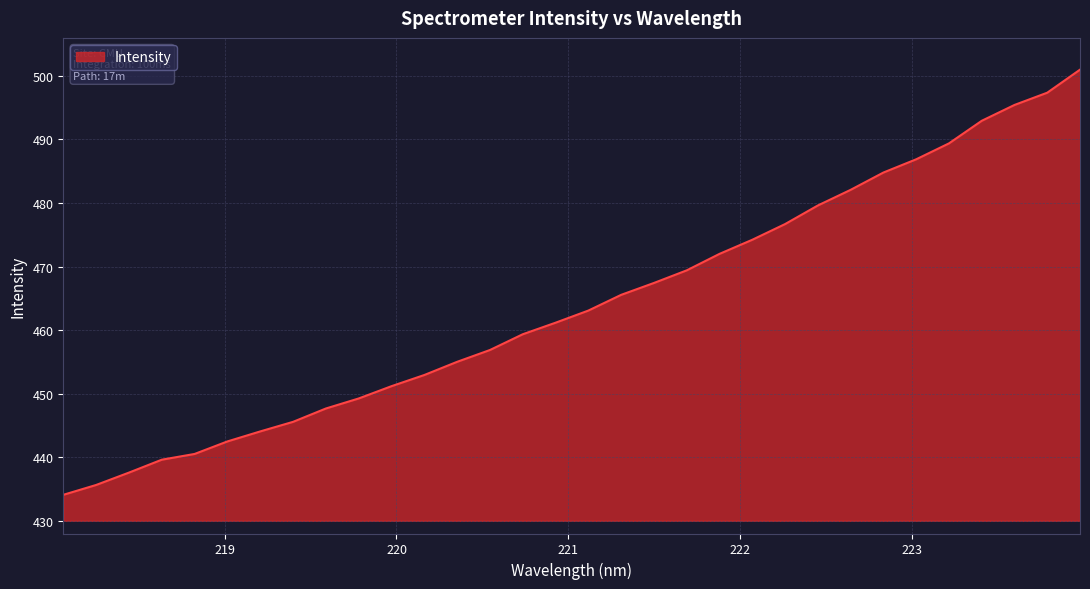

What is the difference between the maximum and minimum values?

66.9